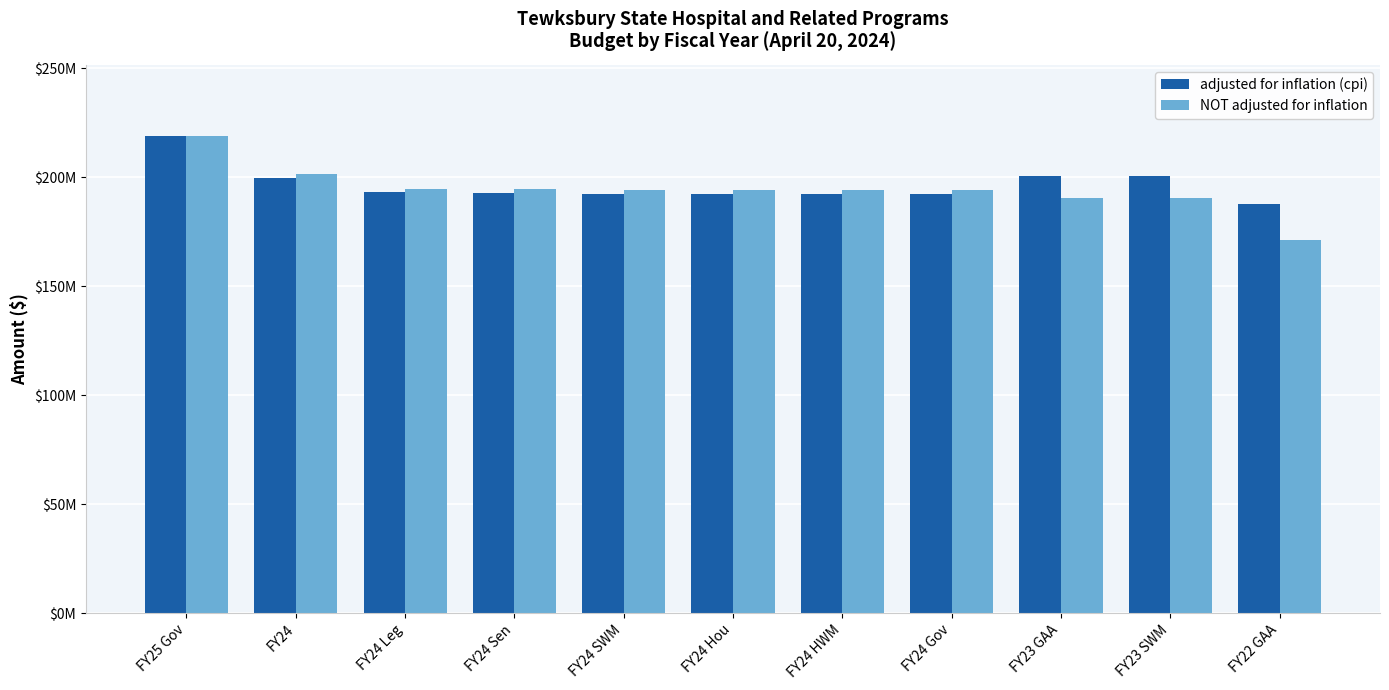

Which series has the widest spread of values?

NOT adjusted for inflation